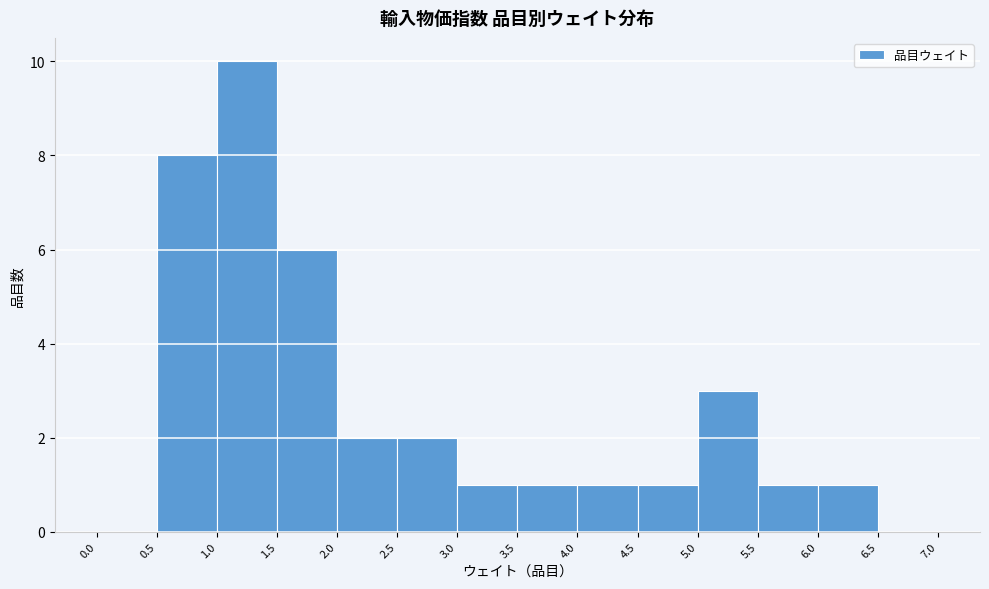

Reading left to right, transcribe this chart: for each bar, give the range it covers on the x-axis and its height. The values are not printed on the chart, so give them approximately, as read against the axis.

0.0 to 0.5: 0
0.5 to 1.0: 8
1.0 to 1.5: 10
1.5 to 2.0: 6
2.0 to 2.5: 2
2.5 to 3.0: 2
3.0 to 3.5: 1
3.5 to 4.0: 1
4.0 to 4.5: 1
4.5 to 5.0: 1
5.0 to 5.5: 3
5.5 to 6.0: 1
6.0 to 6.5: 1
6.5 to 7.0: 0